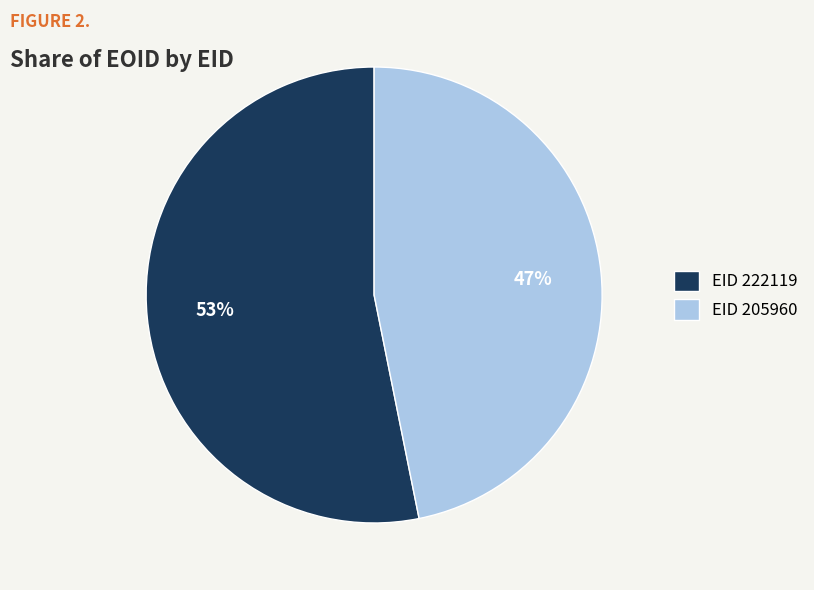

Combined, do EID 205960 and EID 222119 account for over 50%?

Yes